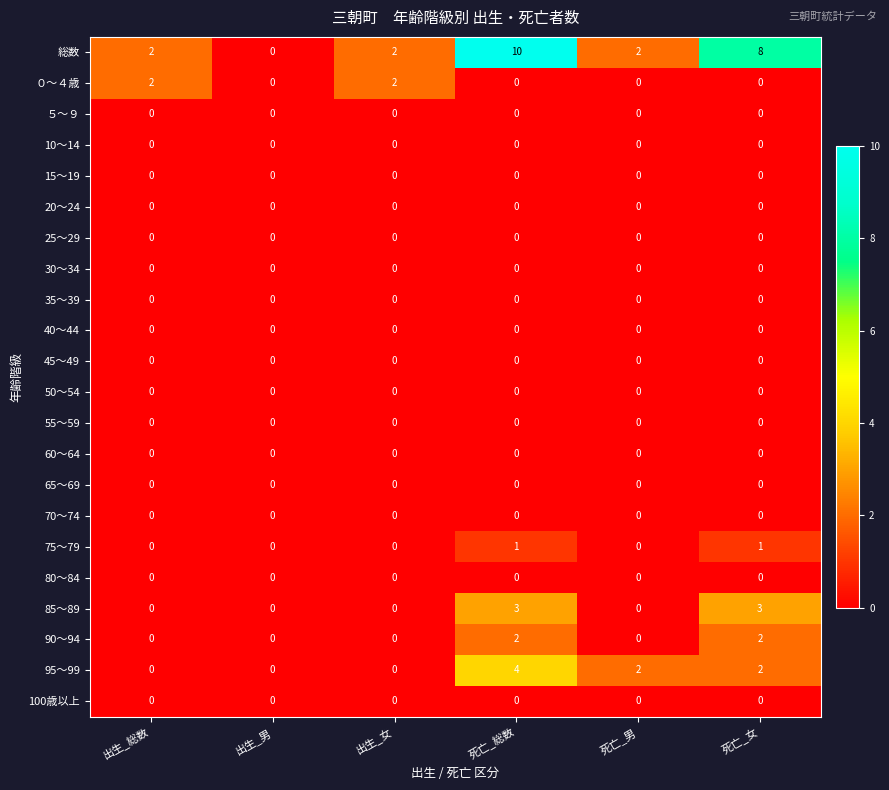

The 60～64 series shows 0 at 死亡_男. True or false?

True